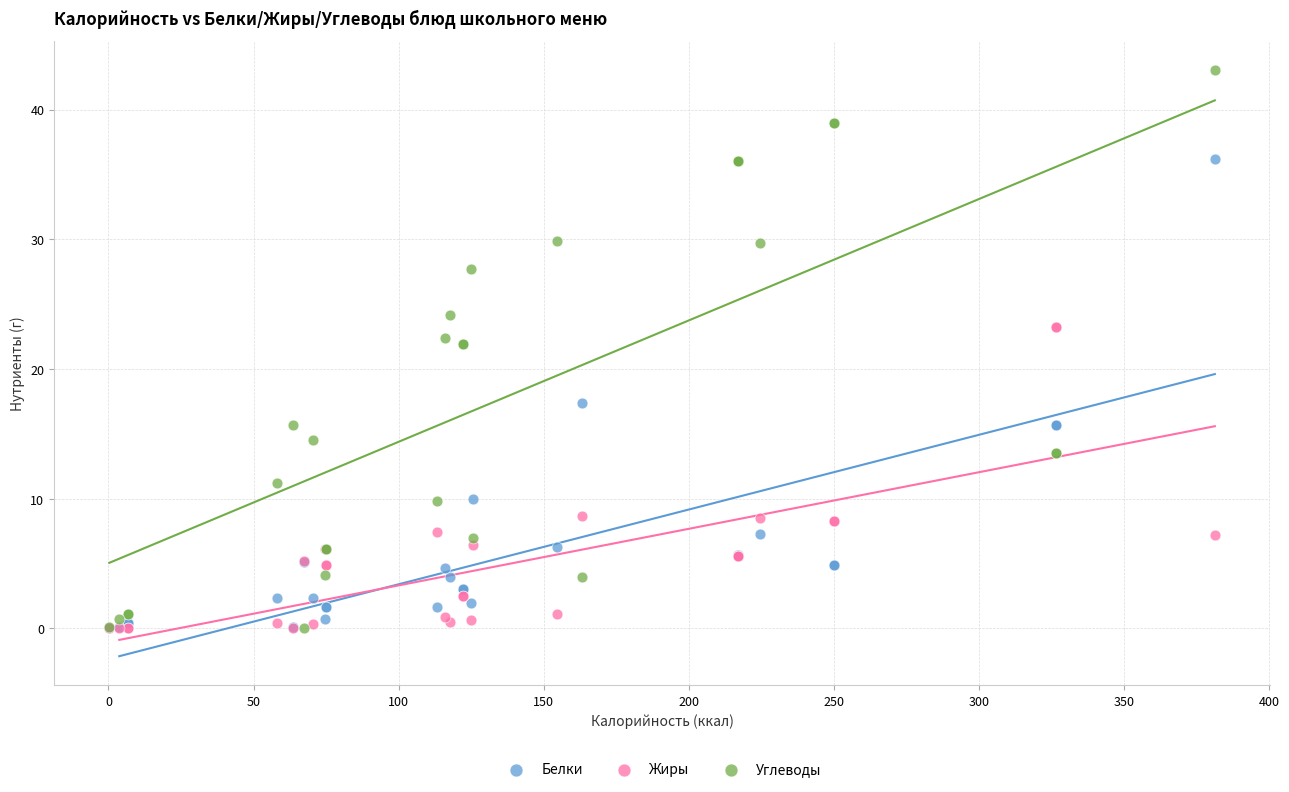

In the Белки series, what Y value is closest to 18?

17.4